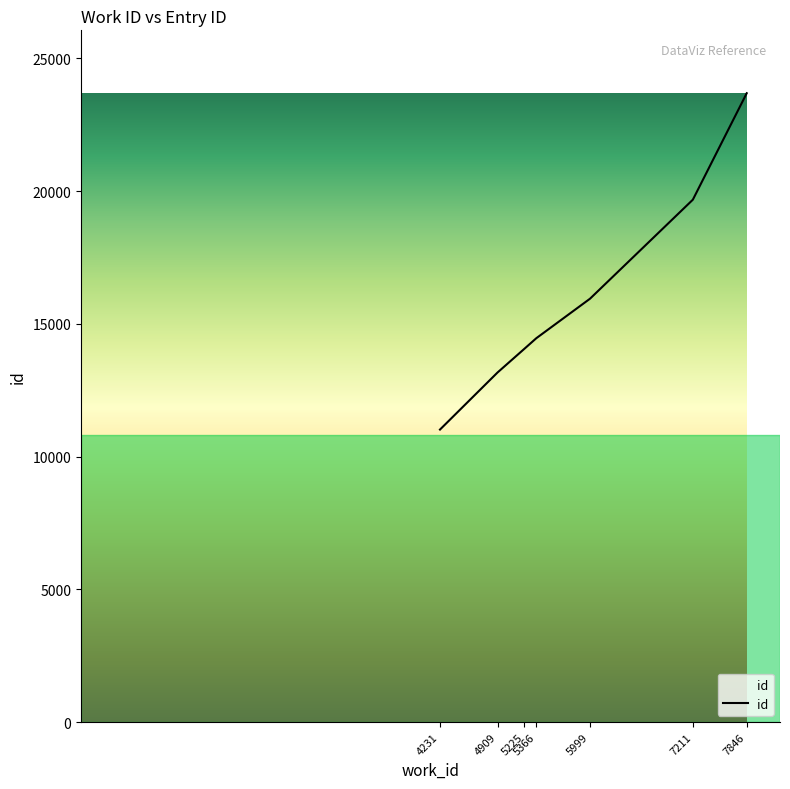

List the labels in order of value, smallest first.

4231, 4909, 5225, 5366, 5999, 7211, 7846